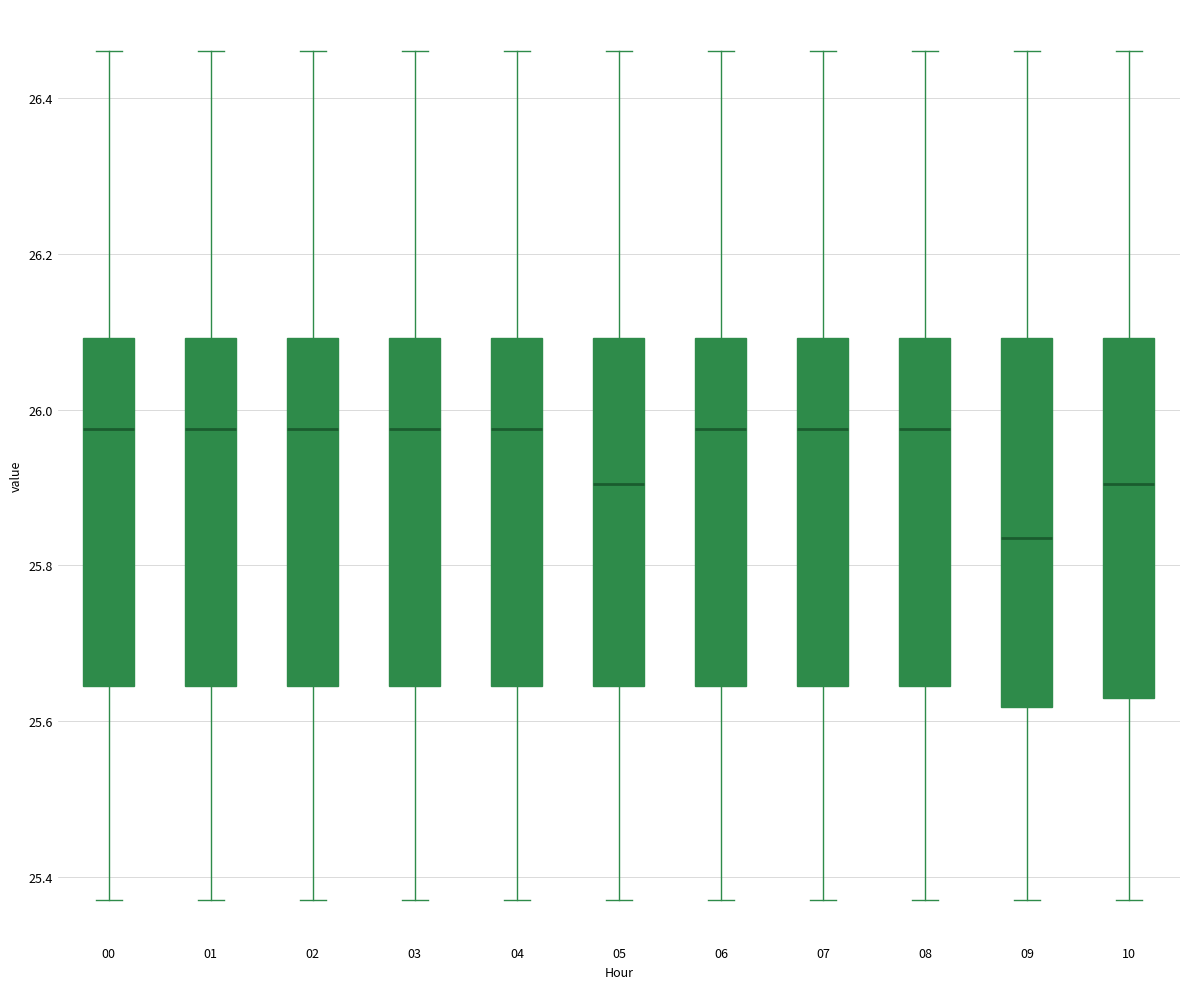

Reading left to right, read every box against the y-axis: the position of its median line, the range the box covers, and the ends of its whiskers. The values are not printed on the chart, so give them approximately, as read against the axis.

00: median 25.98, box 25.64 to 26.10, whiskers 25.38 to 26.46
01: median 25.98, box 25.64 to 26.10, whiskers 25.38 to 26.46
02: median 25.98, box 25.64 to 26.10, whiskers 25.38 to 26.46
03: median 25.98, box 25.64 to 26.10, whiskers 25.38 to 26.46
04: median 25.98, box 25.64 to 26.10, whiskers 25.38 to 26.46
05: median 25.90, box 25.64 to 26.10, whiskers 25.38 to 26.46
06: median 25.98, box 25.64 to 26.10, whiskers 25.38 to 26.46
07: median 25.98, box 25.64 to 26.10, whiskers 25.38 to 26.46
08: median 25.98, box 25.64 to 26.10, whiskers 25.38 to 26.46
09: median 25.84, box 25.62 to 26.10, whiskers 25.38 to 26.46
10: median 25.90, box 25.64 to 26.10, whiskers 25.38 to 26.46